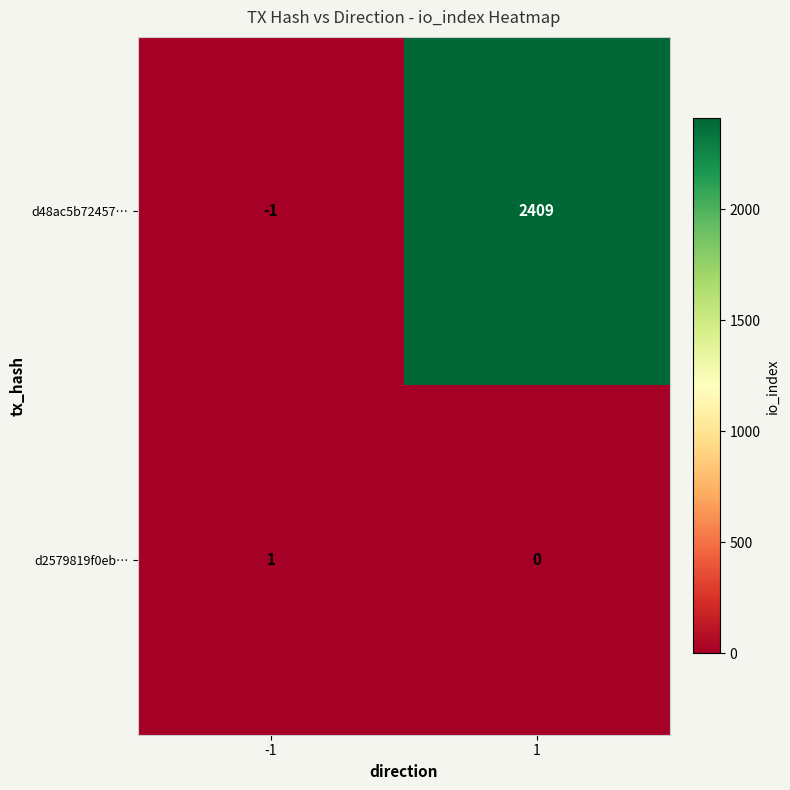

What is the greatest value displayed?

2409